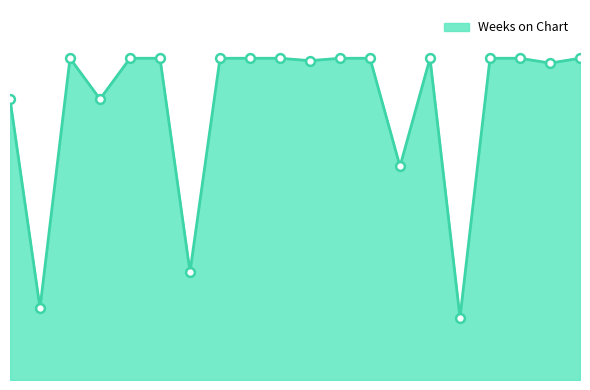

Is this an area chart (filled region under the line)?

Yes